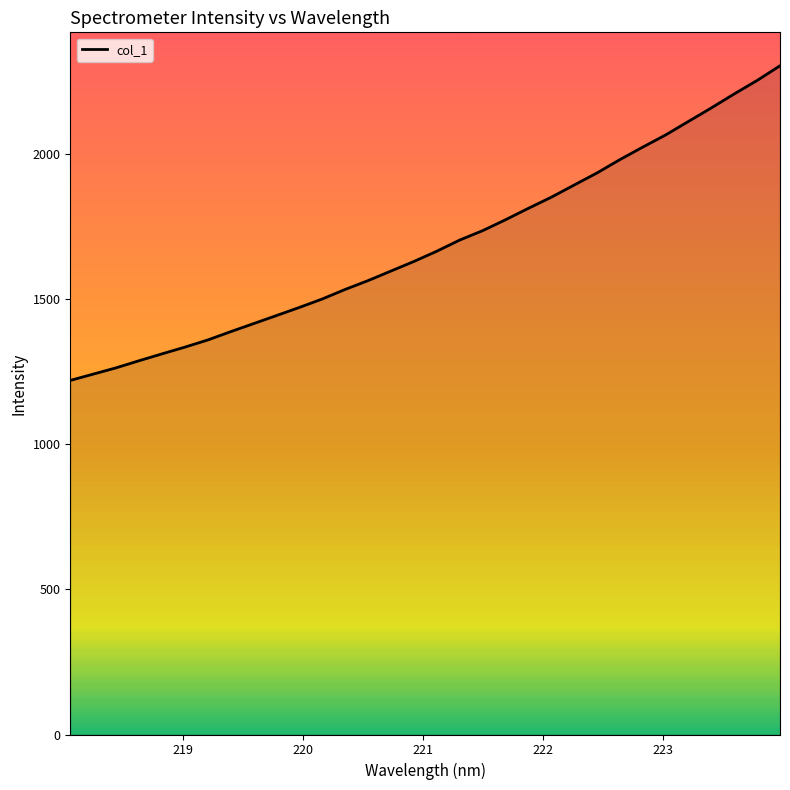

What is the difference between the maximum and minimum values?

1083.2